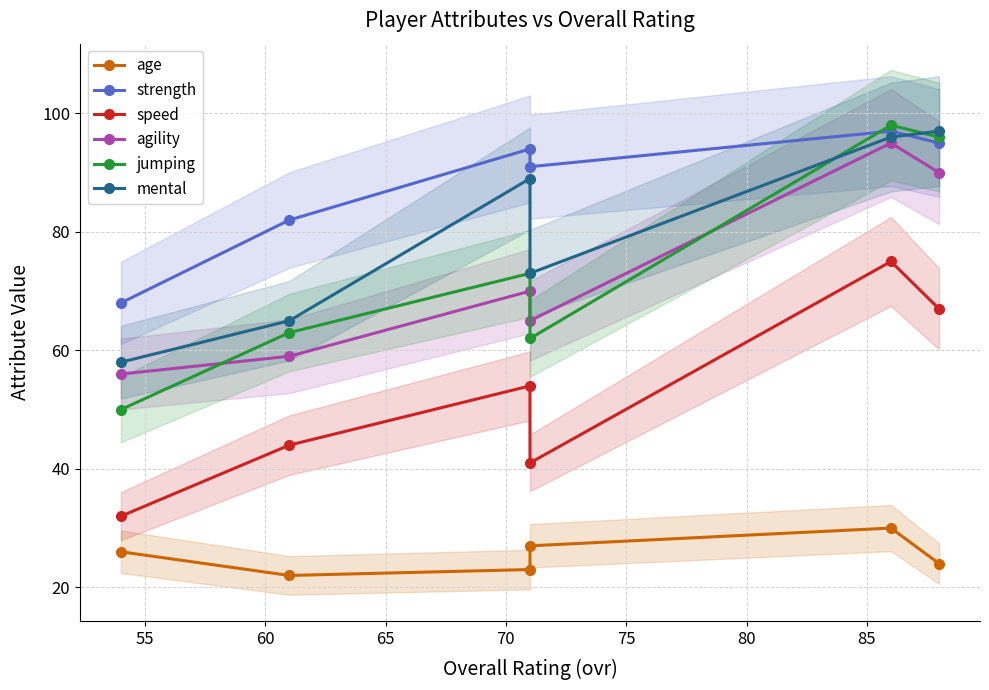

True or false: age and strength intersect in this chart.

False